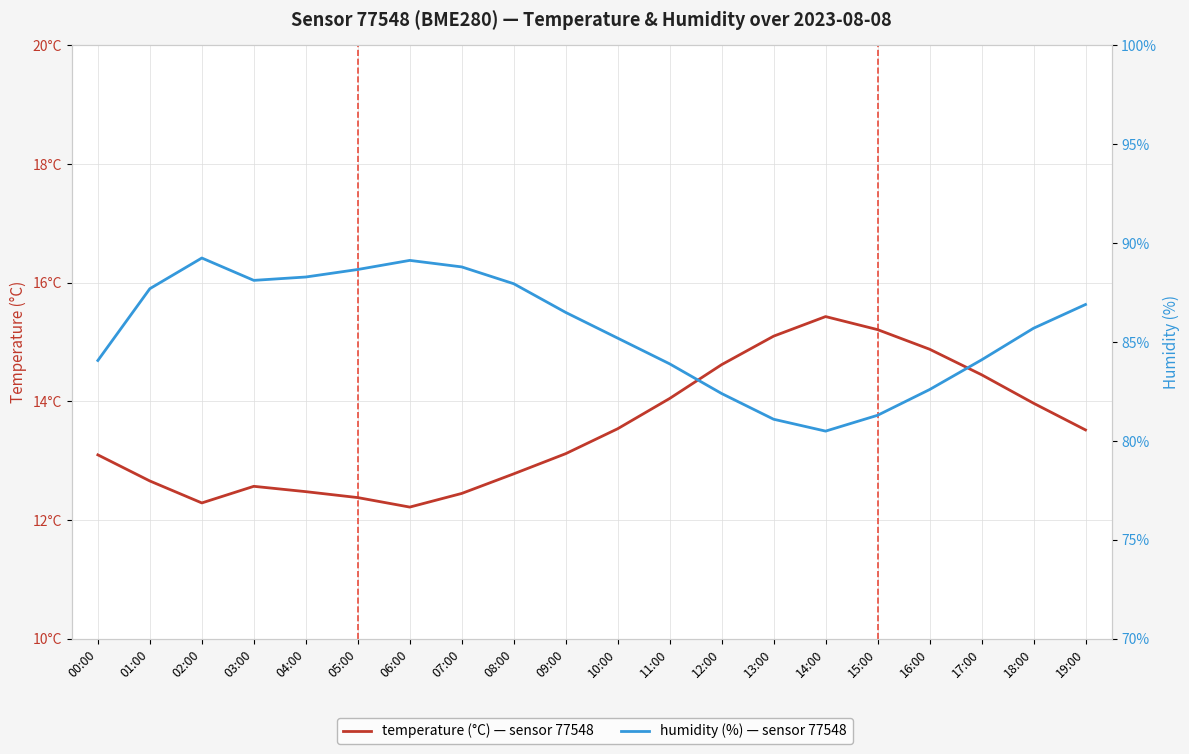

Reading left to right, what are all the values shown in this chart?

temperature: 00:00=13.1	01:00=12.7	02:00=12.3	03:00=12.6	04:00=12.5	05:00=12.4	06:00=12.2	07:00=12.4	08:00=12.8	09:00=13.1	10:00=13.5	11:00=14.1	12:00=14.6	13:00=15.1	14:00=15.4	15:00=15.2	16:00=14.9	17:00=14.4	18:00=14.0	19:00=13.5
humidity: 00:00=84.1	01:00=87.7	02:00=89.2	03:00=88.1	04:00=88.3	05:00=88.7	06:00=89.1	07:00=88.8	08:00=88.0	09:00=86.5	10:00=85.2	11:00=83.9	12:00=82.4	13:00=81.1	14:00=80.5	15:00=81.3	16:00=82.6	17:00=84.1	18:00=85.7	19:00=86.9